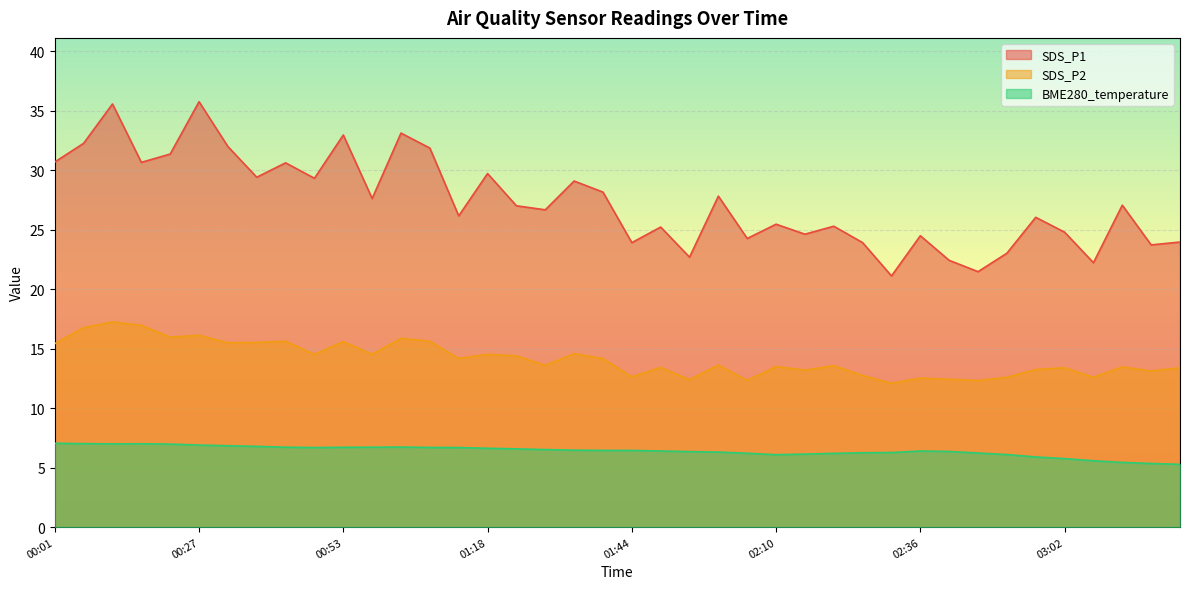

Does the chart display data point markers on the line(s)?

No